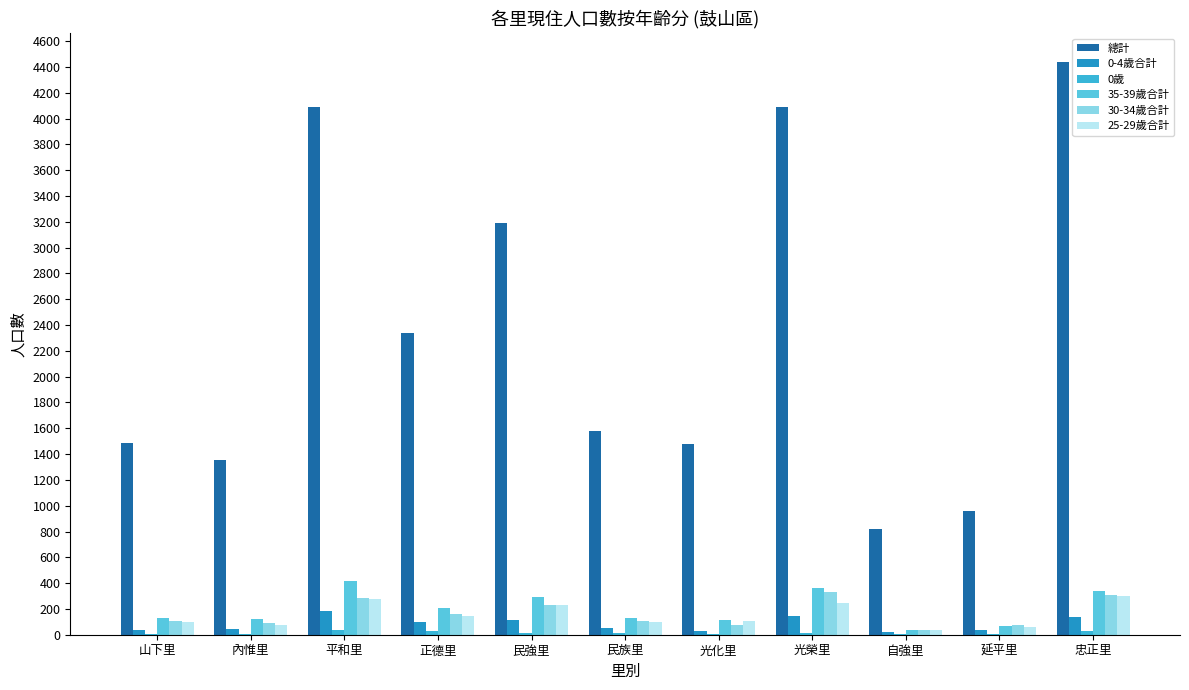

At which label does 總計 reach its peak?

忠正里